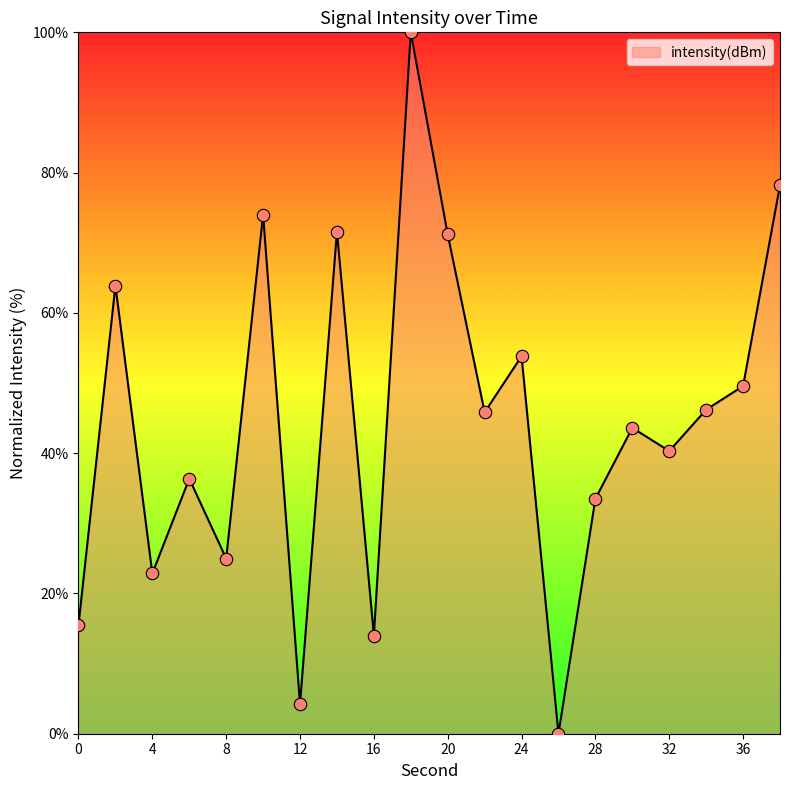

What is the difference between the maximum and minimum values?

100.0